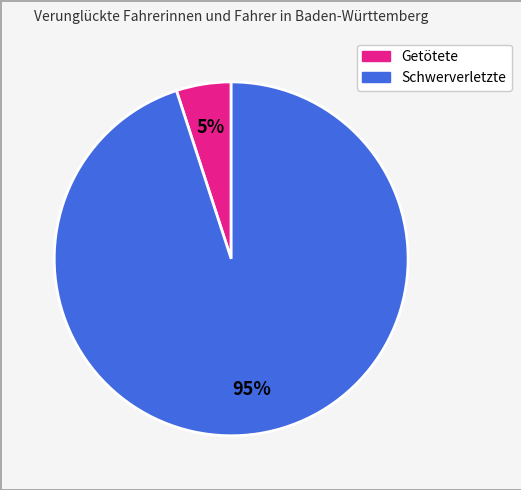

Which category has the smallest portion of the pie?

Getötete